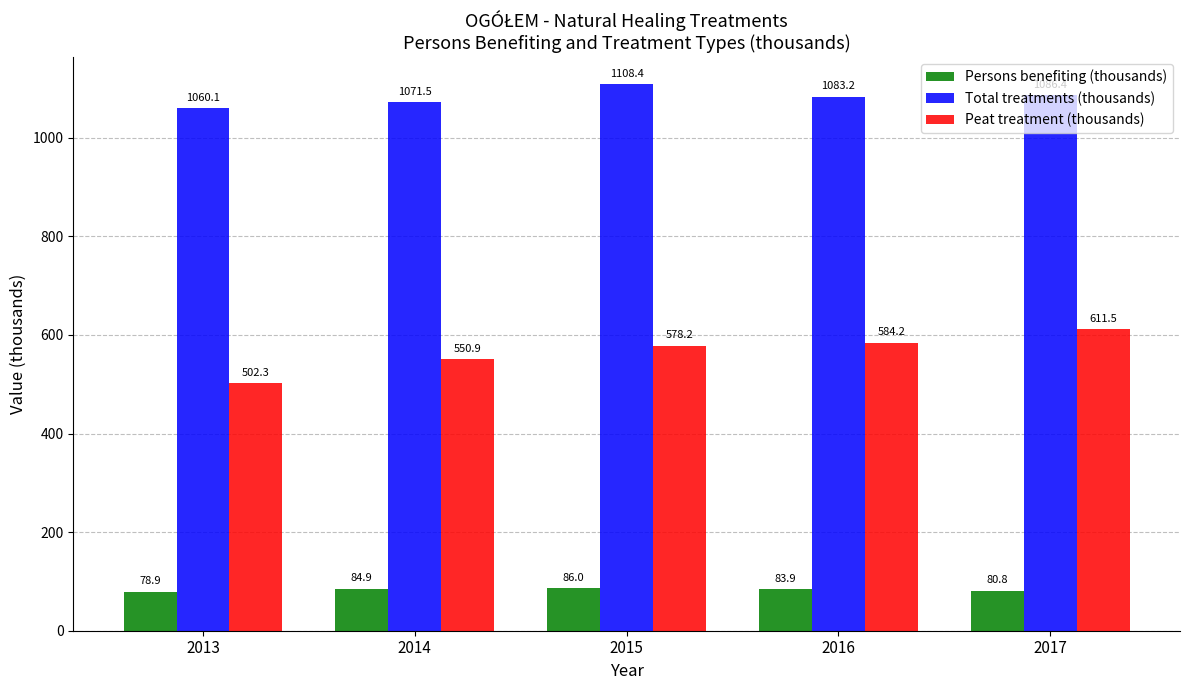

At how many categories does at least one series exceed 502?

5